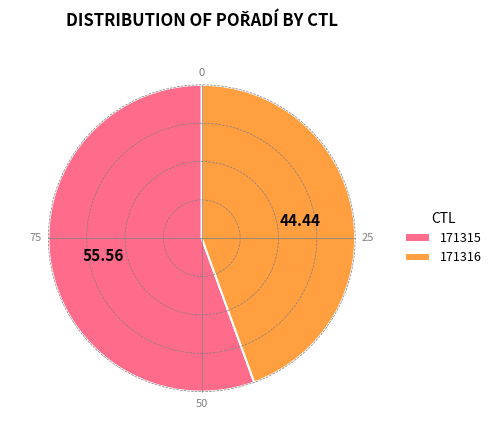

Combined, do 171315 and 171316 account for over 50%?

Yes